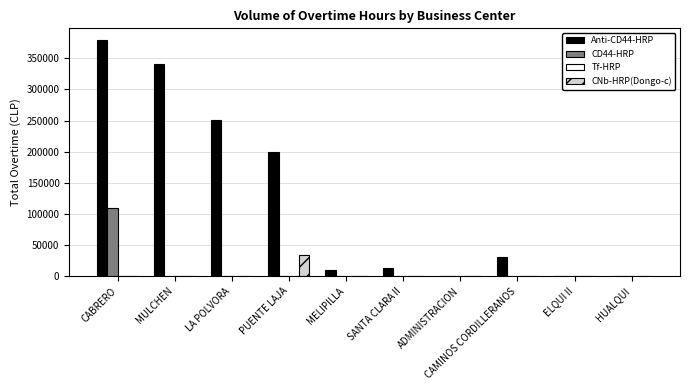

Which series changed the most between PUENTE LAJA and CAMINOS CORDILLERANOS?

Anti-CD44-HRP